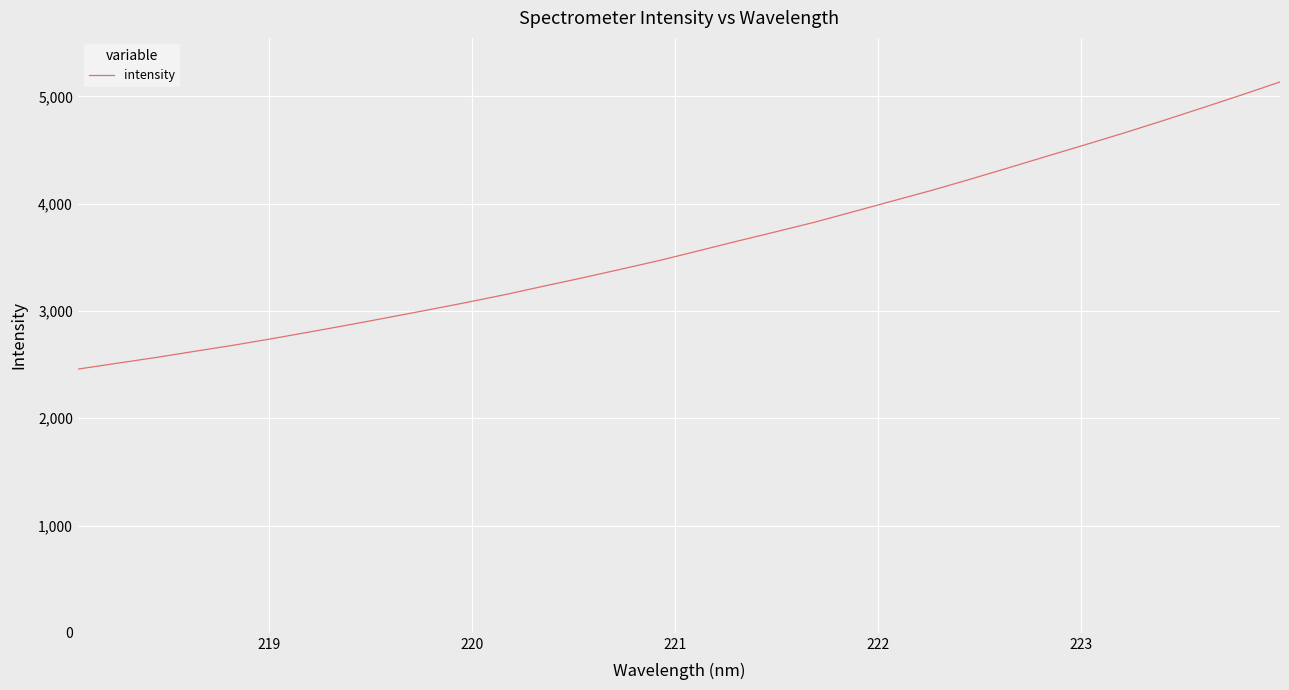

How many categories are shown in the chart?

32